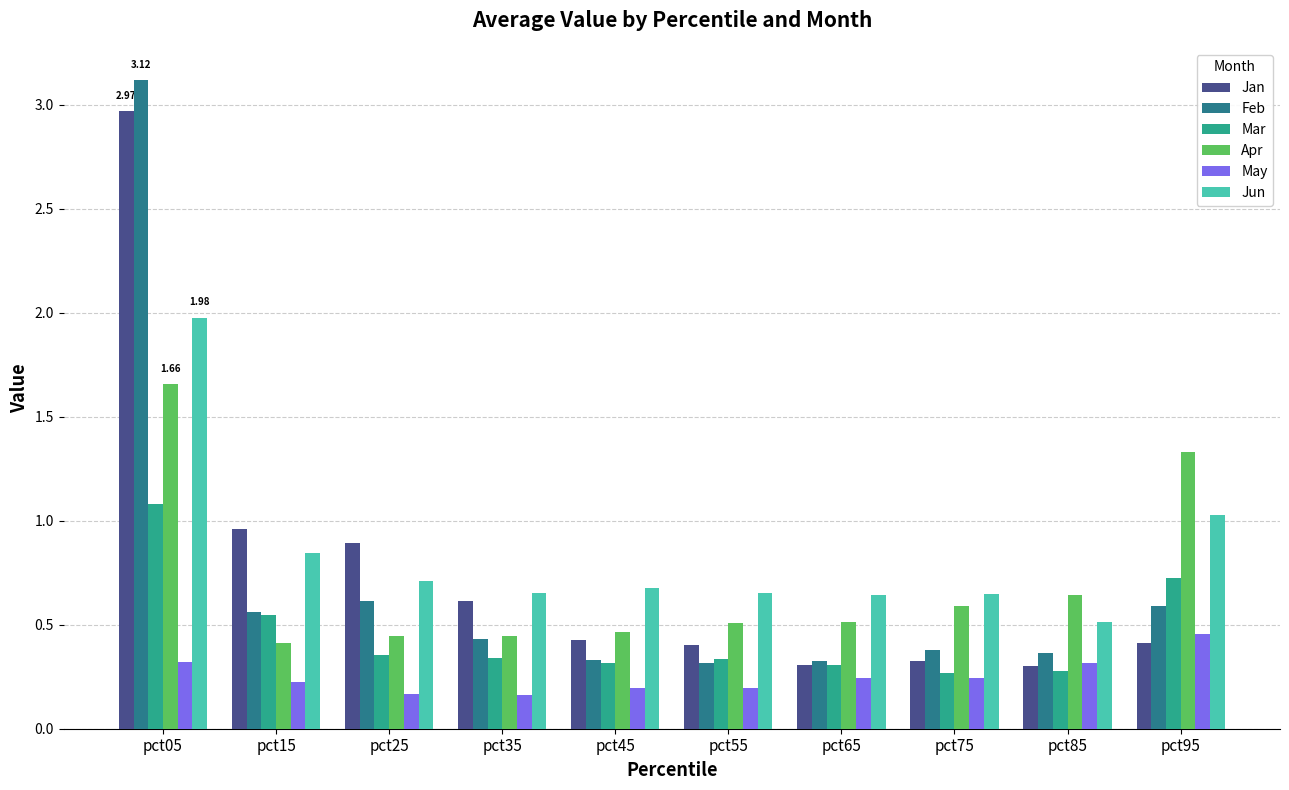

How many Apr values are between 0 and 1?

8